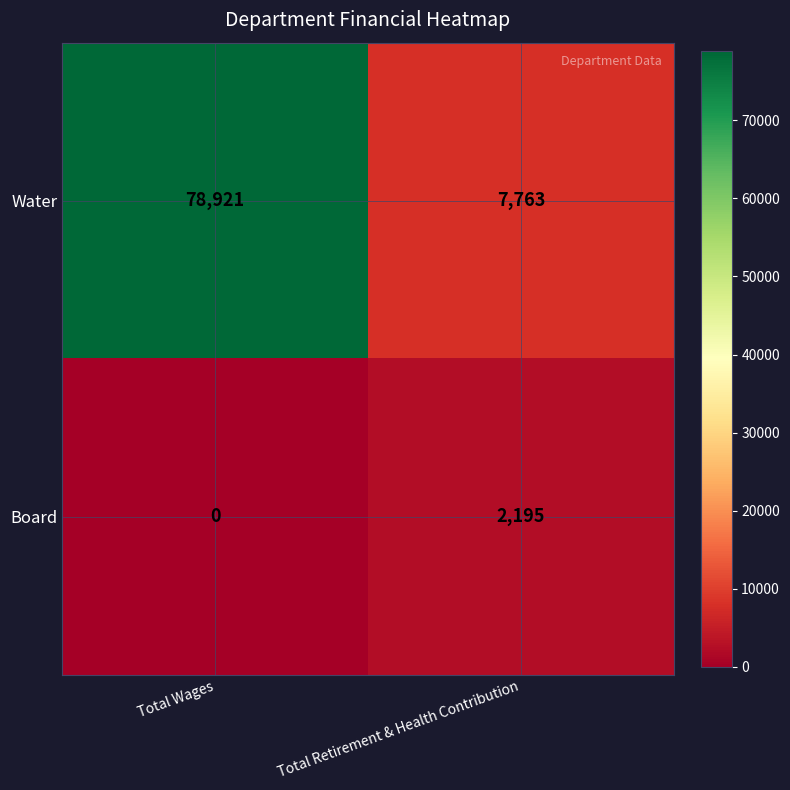

What is the difference between the Board values at Total Retirement & Health Contribution and Total Wages?

2195